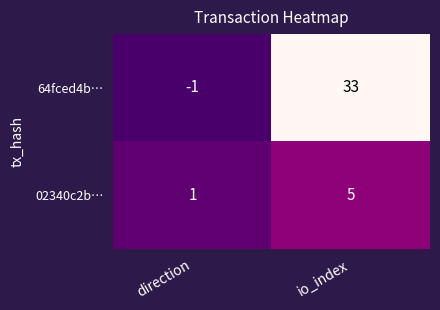

The 64fced4b… series shows -1 at direction. True or false?

True